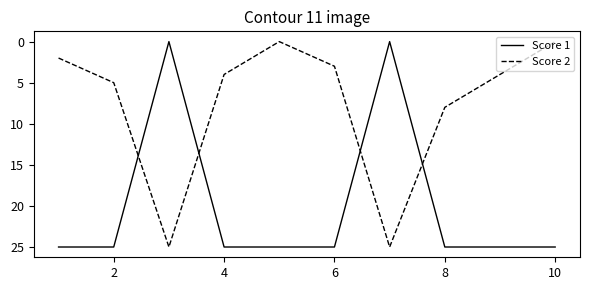

True or false: Score 2 and Score 1 cross at least once.

True